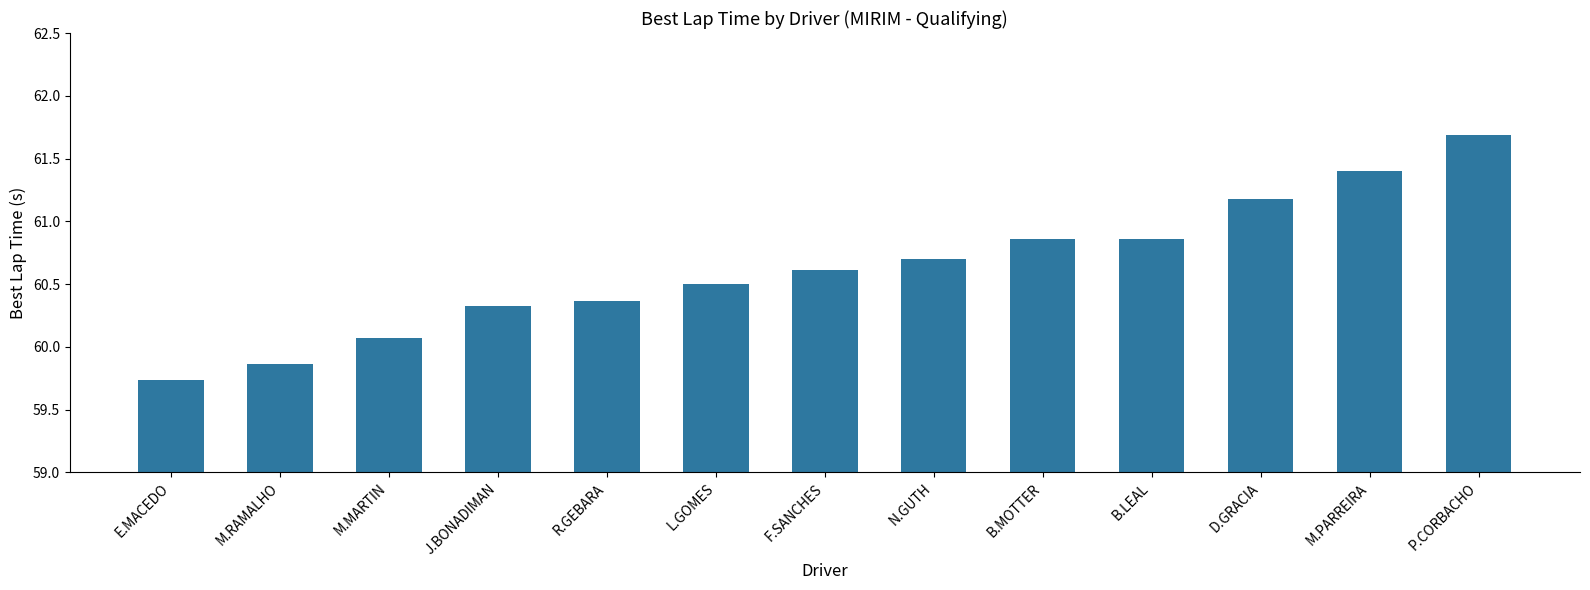

What is the greatest value displayed?

61.7